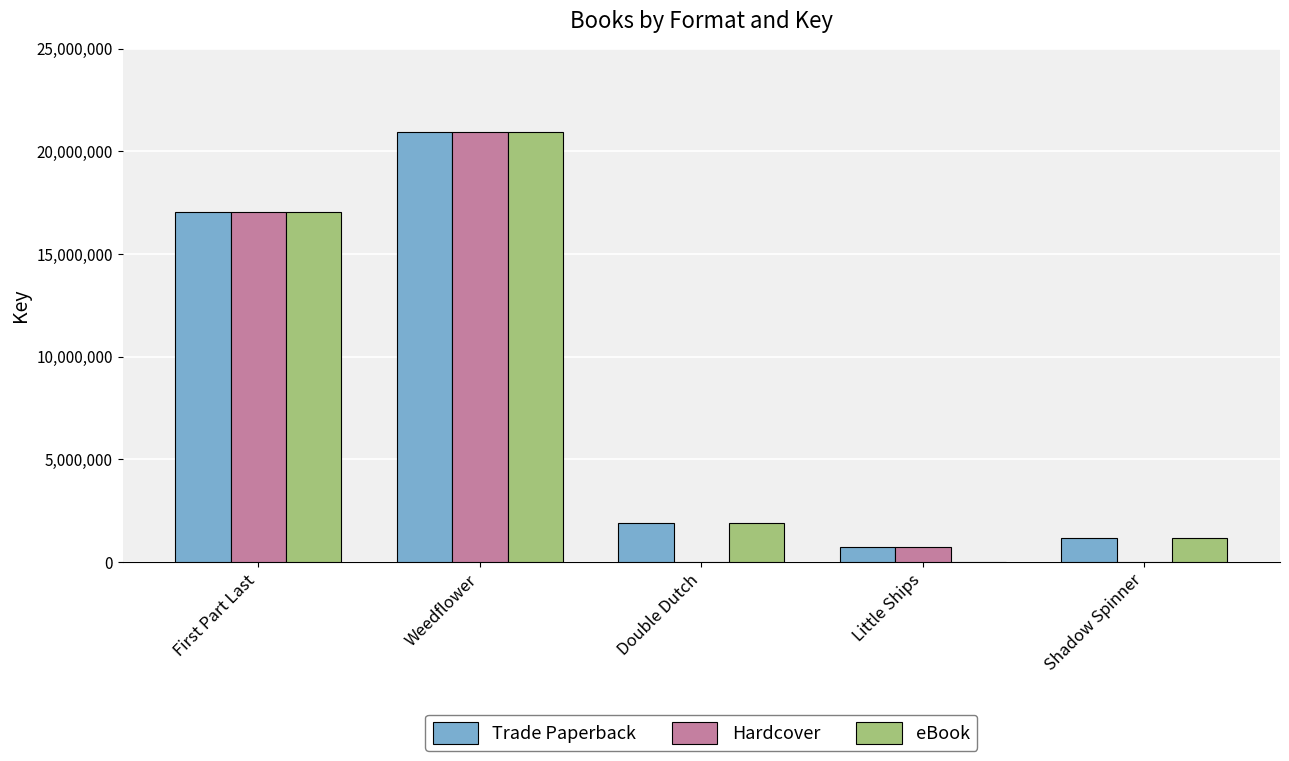

Reading left to right, extract all data points from this chart.

Trade Paperback: First Part Last=17032280	Weedflower=20961863	Double Dutch=1908058	Little Ships=698172	Shadow Spinner=1147060
Hardcover: First Part Last=17032280	Weedflower=20961863	Double Dutch=0	Little Ships=698172	Shadow Spinner=0
eBook: First Part Last=17032280	Weedflower=20961863	Double Dutch=1908058	Little Ships=0	Shadow Spinner=1147060